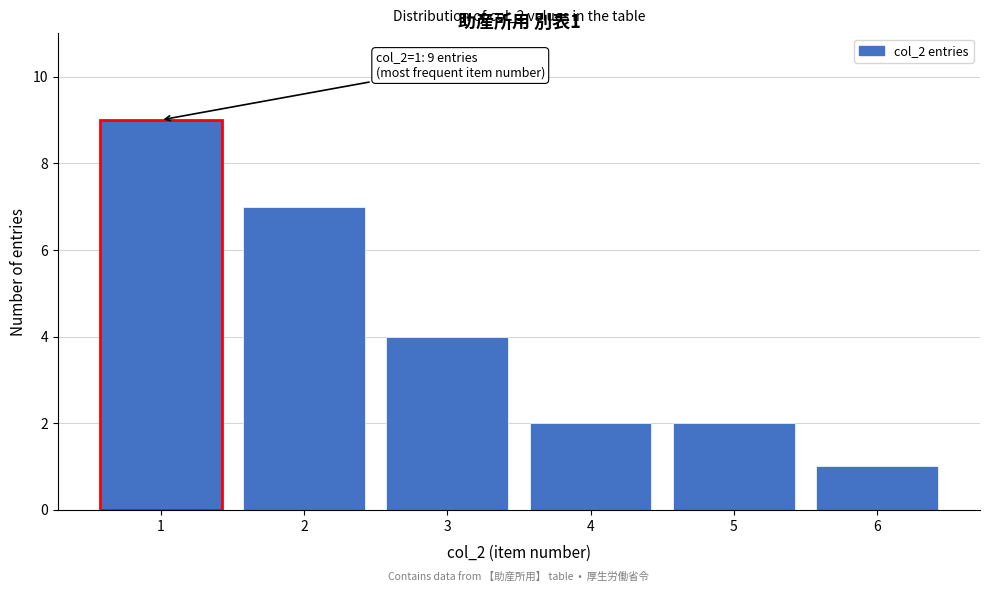

Over which range of the x-axis is the bar tallest?

0.5 to 1.5